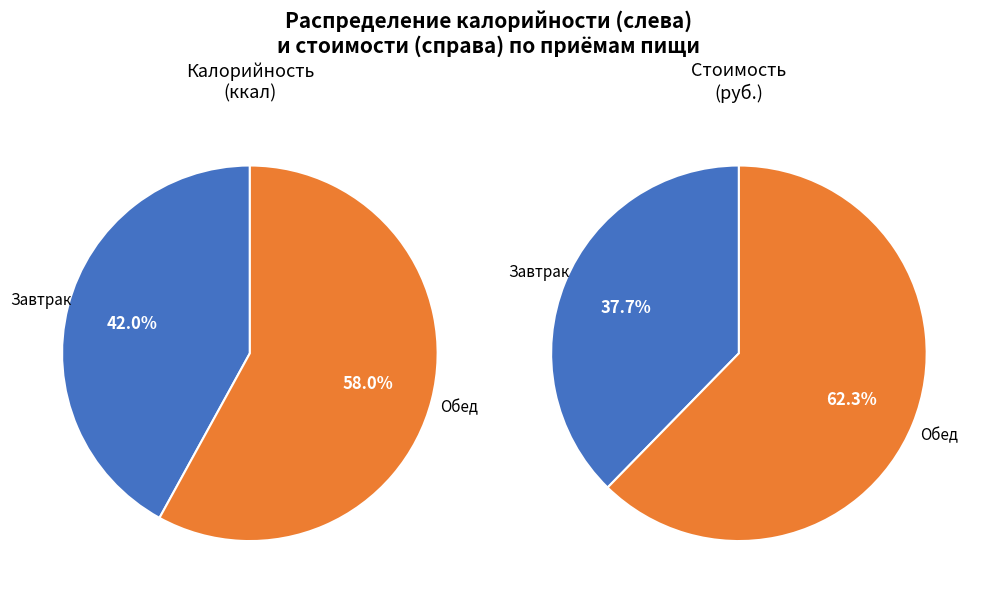

Approximately how many times larger is the value at Обед compared to Завтрак?

1.4